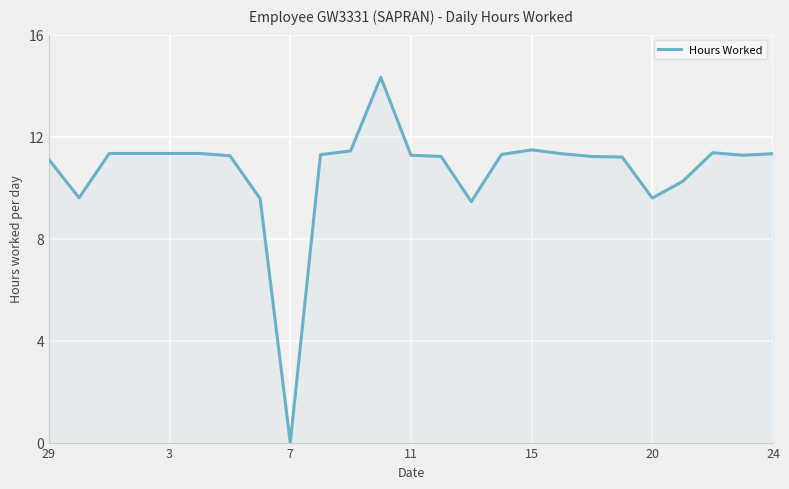

What is the maximum value shown in the chart?

14.3